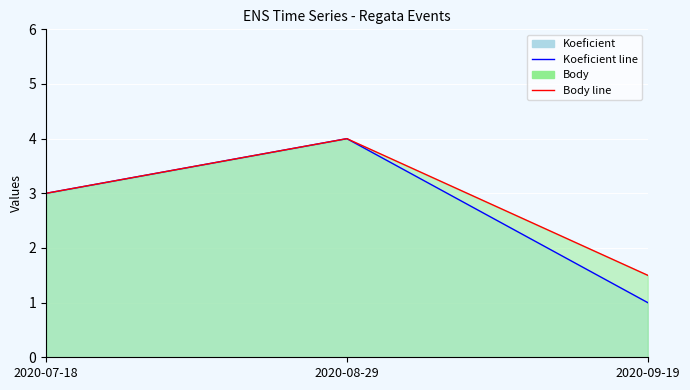

At which label does Koeficient line reach its peak?

2020-08-29